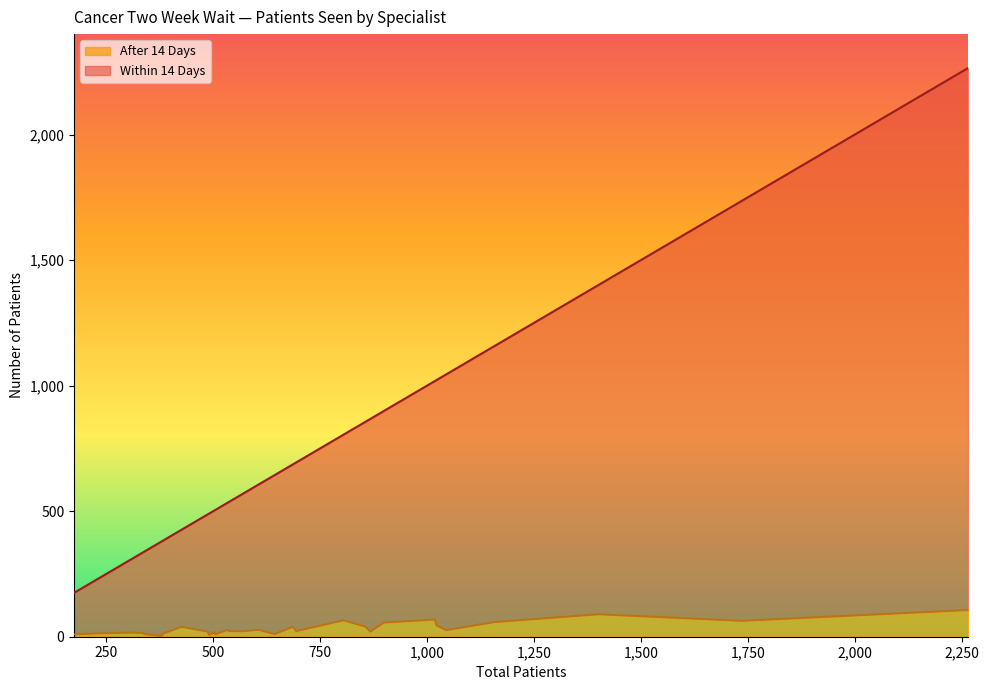

Between 378 and 339, which series saw the biggest shift?

Within 14 Days